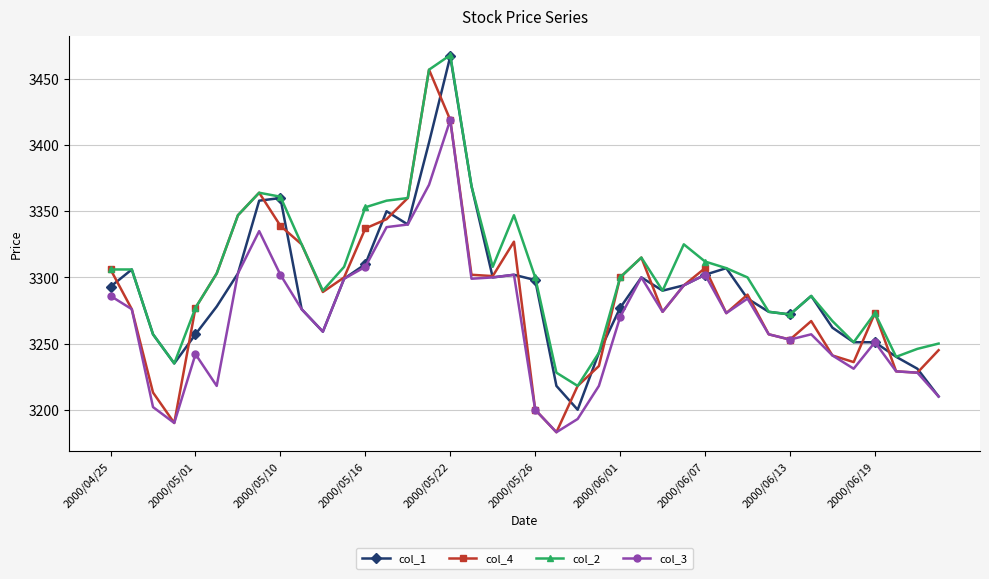

Which series has the largest total across all categories?

col_2